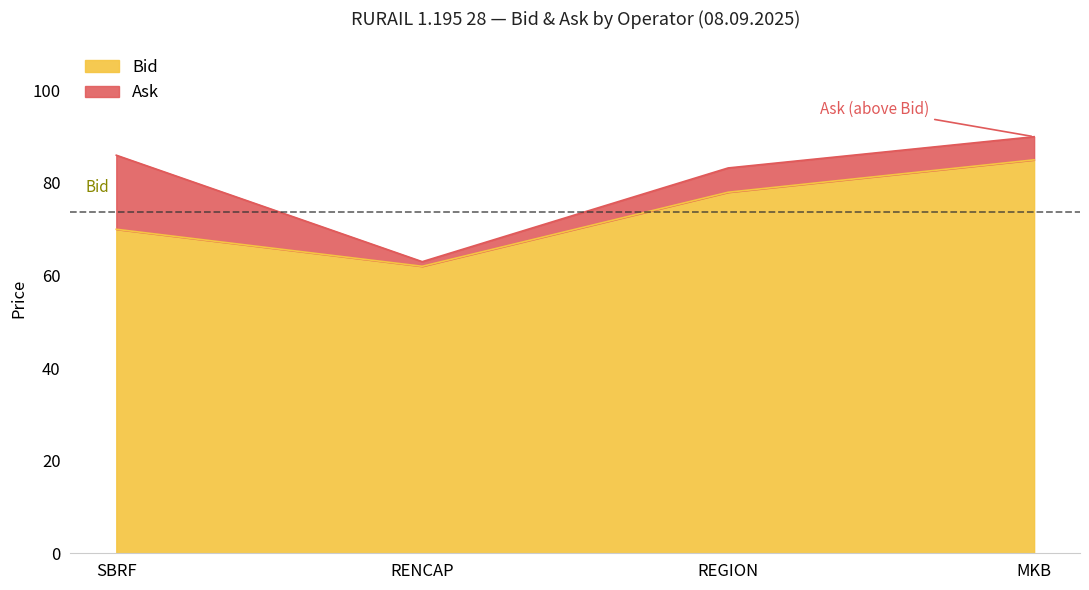

Reading left to right, transcribe all the data shown in this chart.

Bid: 70.0	62.0	78.0	85.0
Ask: 86.0	63.0	83.2	90.0